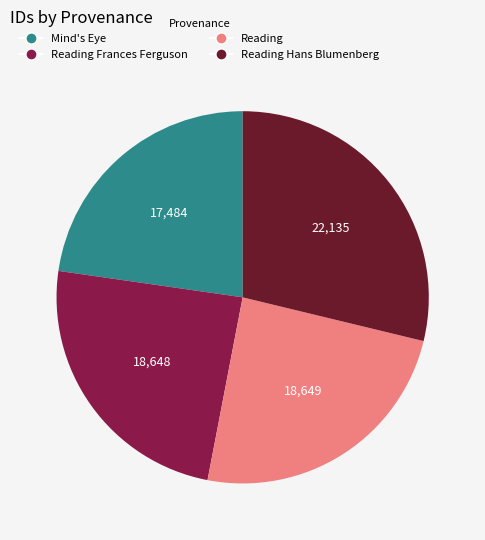

Is Reading Frances Ferguson the majority of the pie?

No